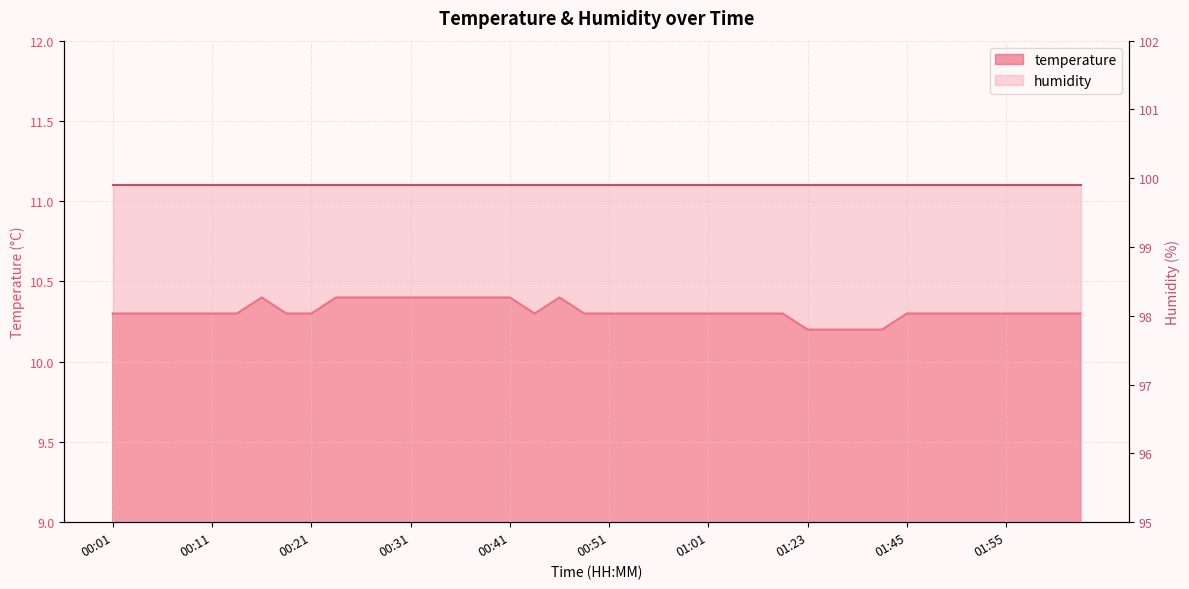

How many interior local valleys (lower than both neighbors) does the data have?

1